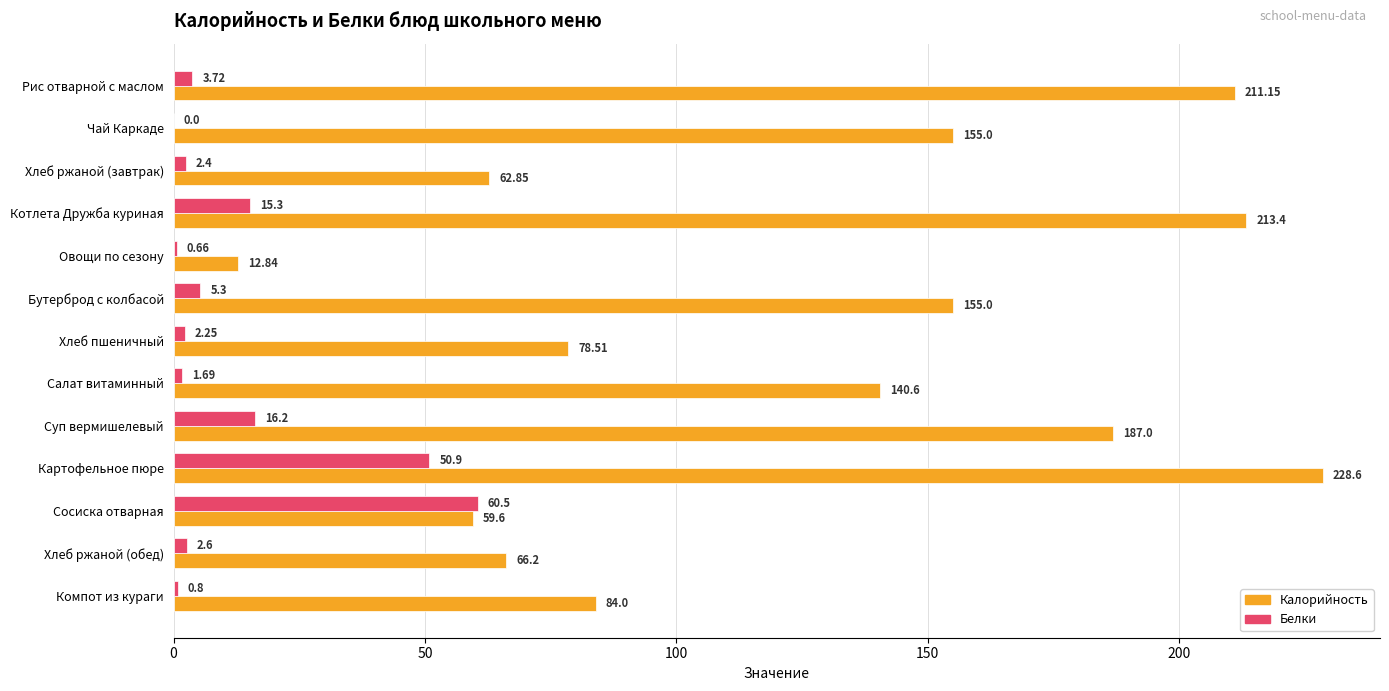

At which label does Белки reach its peak?

Сосиска отварная